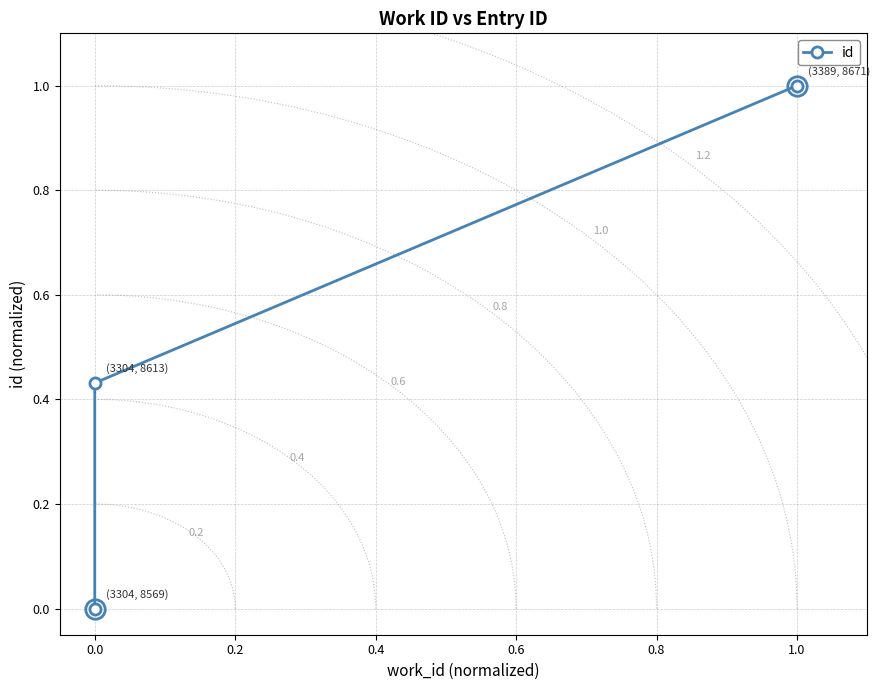

Does the chart have visible grid lines?

Yes